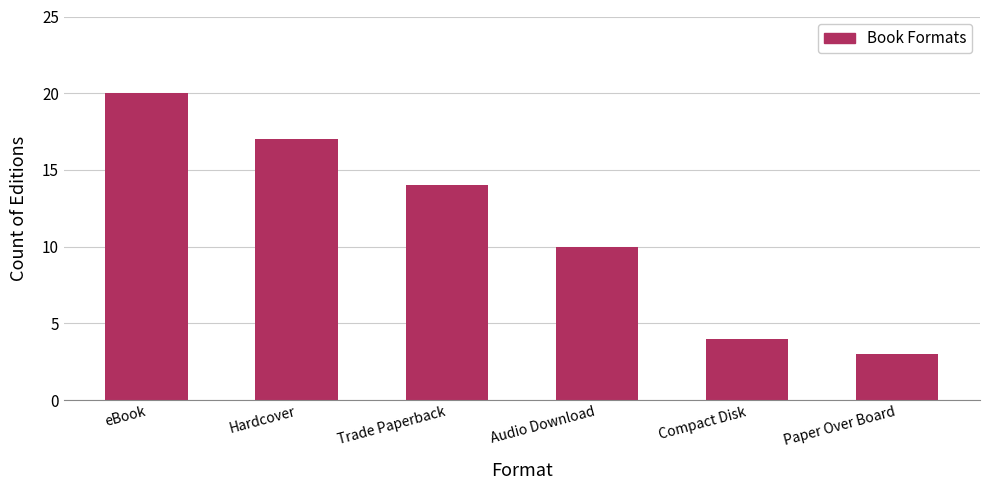

How many values are below 14?

3